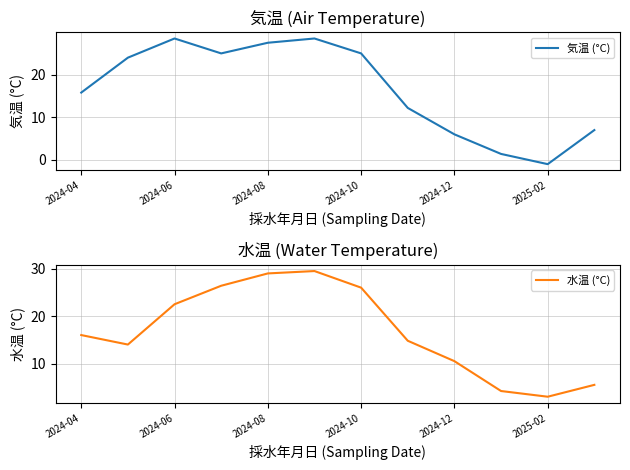

Rank the series by their average value, from lowest to highest.

気温 (°C), 水温 (°C)